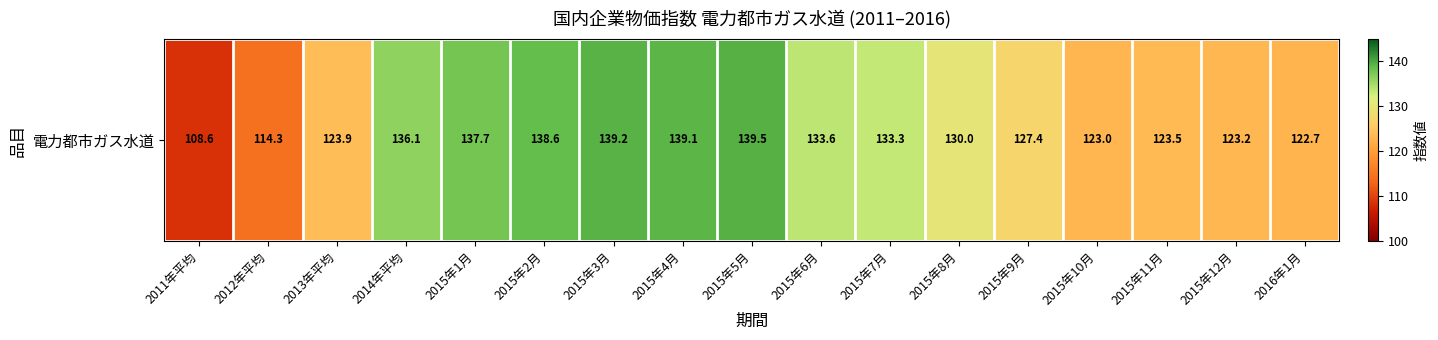

At which category does the chart reach its peak across all series?

2015年5月